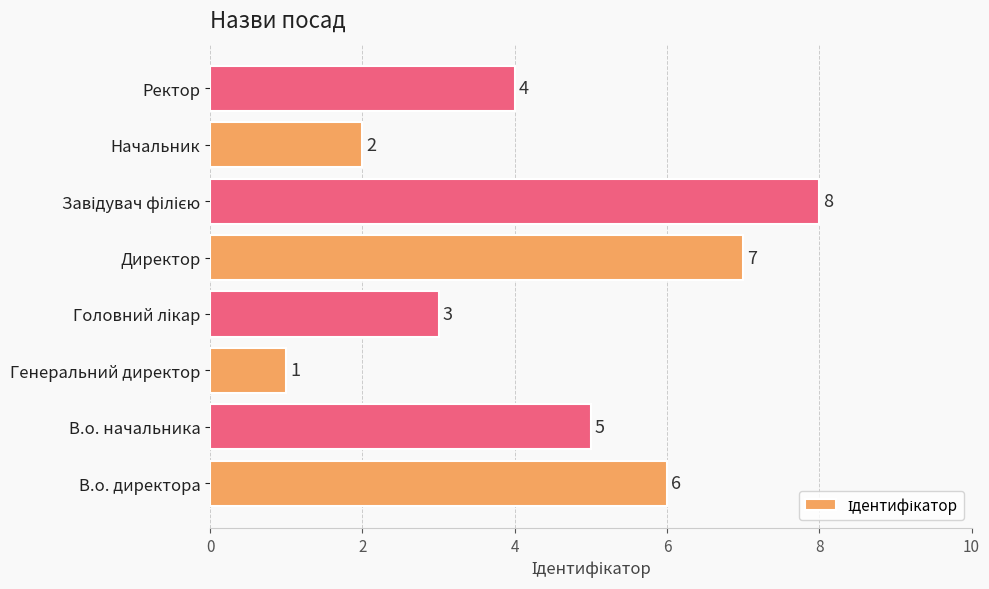

What is the difference between the maximum and second lowest values?

6